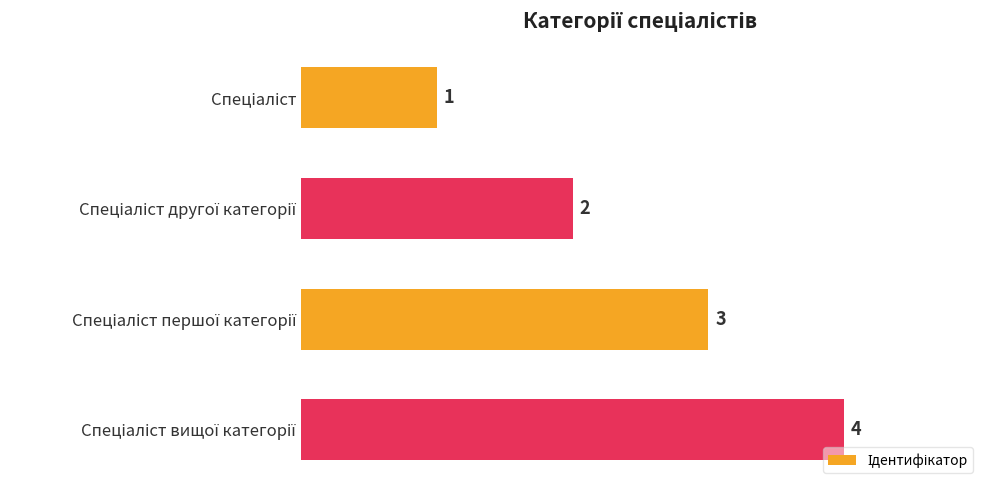

How many values are between 2 and 4?

3